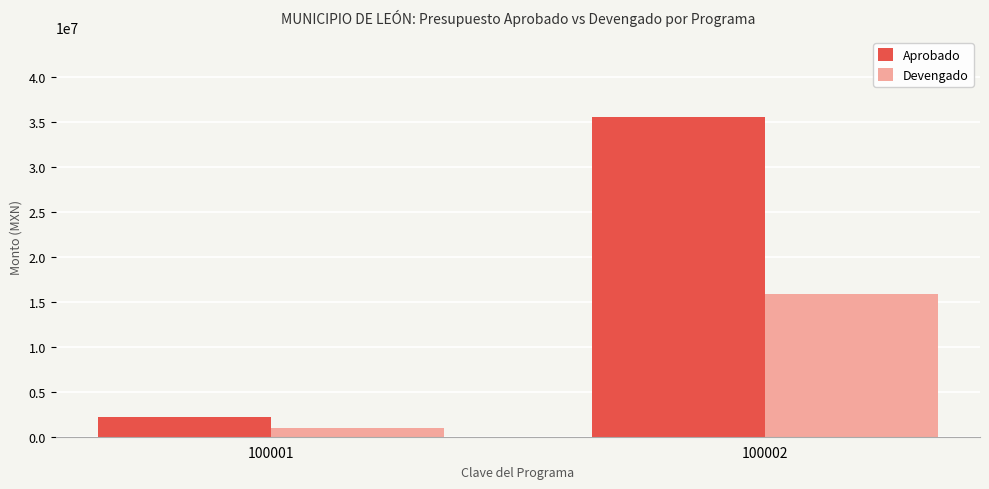

At which label does Devengado reach its minimum?

100001